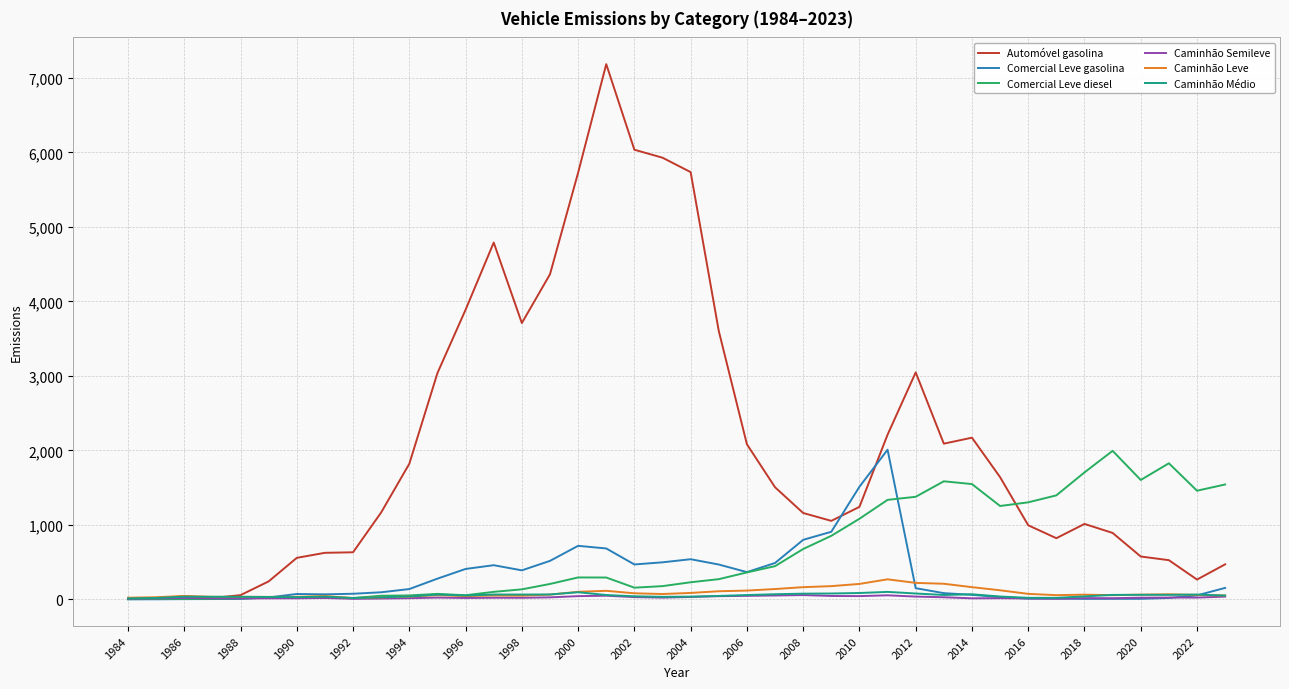

How many lines are shown in the chart?

6